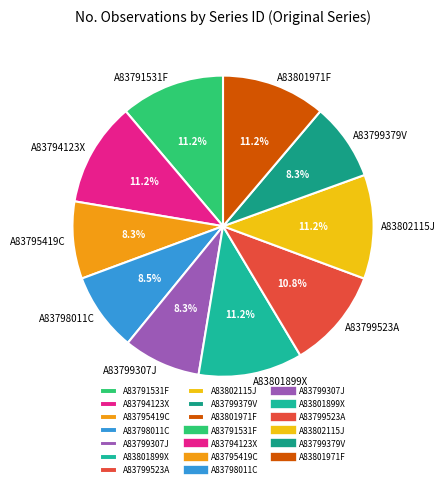

To the nearest percent, what portion does A83801971F represent?

11%